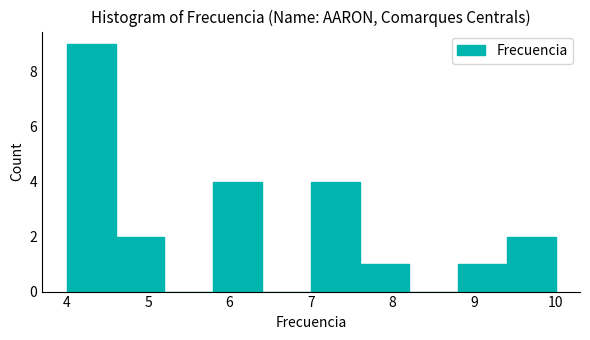

How tall is the bar that spans 8.8 to 9.4 on the x-axis? The values are not printed on the chart, so give them approximately, as read against the axis.

1